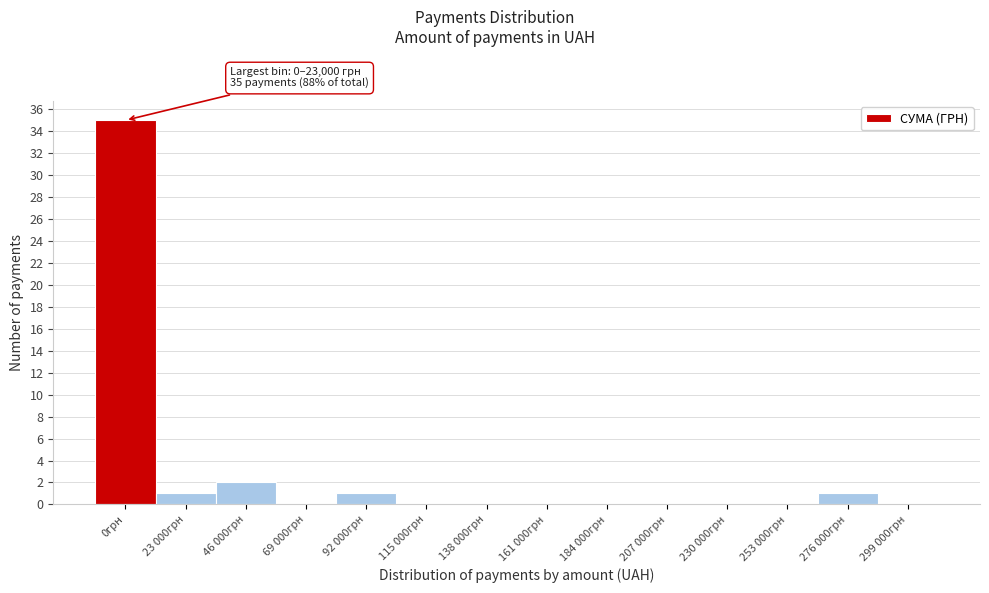

Reading right to left, list all the values displayed in this chart.

299 000грн=0	276 000грн=1	253 000грн=0	230 000грн=0	207 000грн=0	184 000грн=0	161 000грн=0	138 000грн=0	115 000грн=0	92 000грн=1	69 000грн=0	46 000грн=2	23 000грн=1	0грн=35